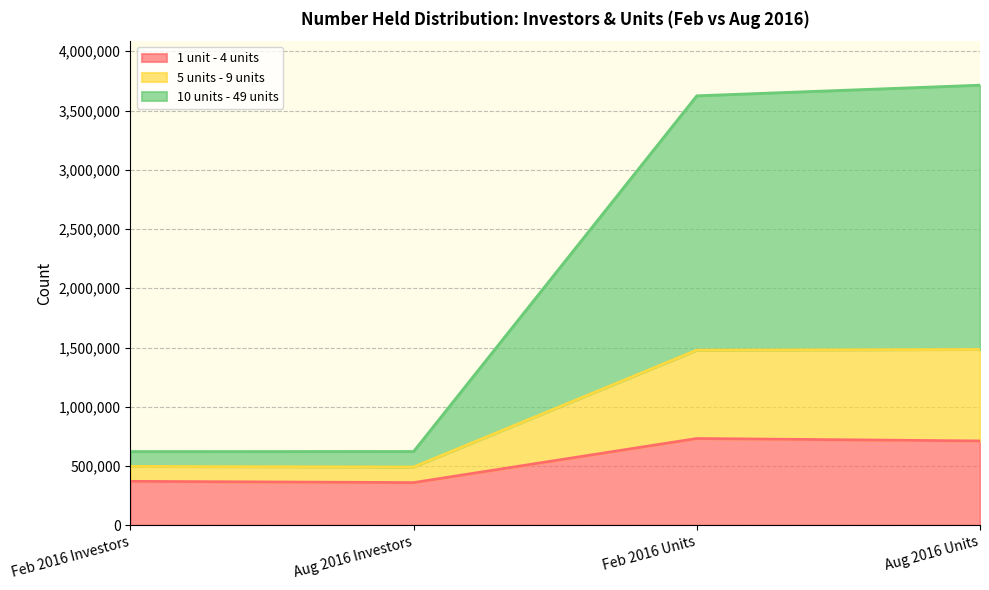

What is the lowest value of the 1 unit - 4 units series?

360201